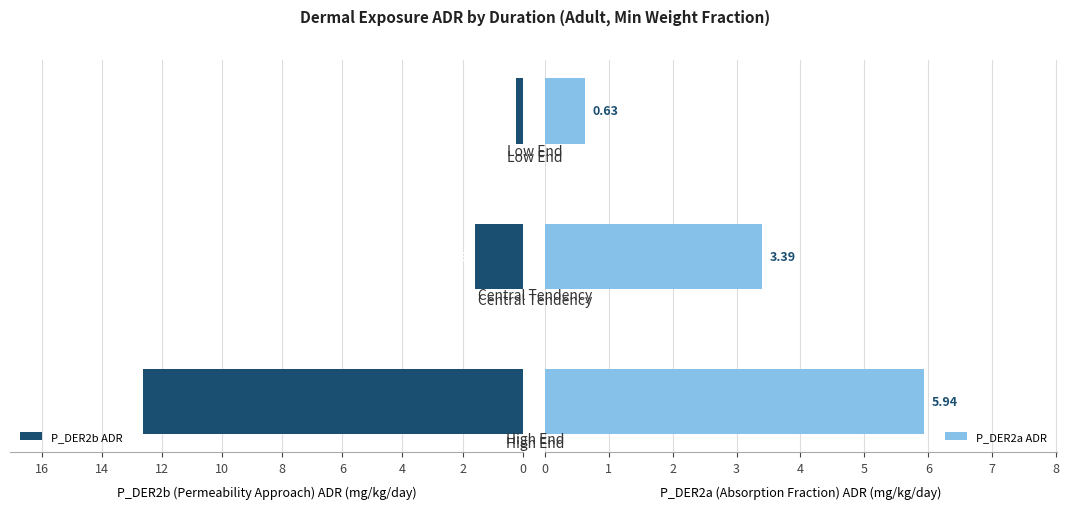

What is the value of the P_DER2a ADR bar at the 1st from the left?

5.9